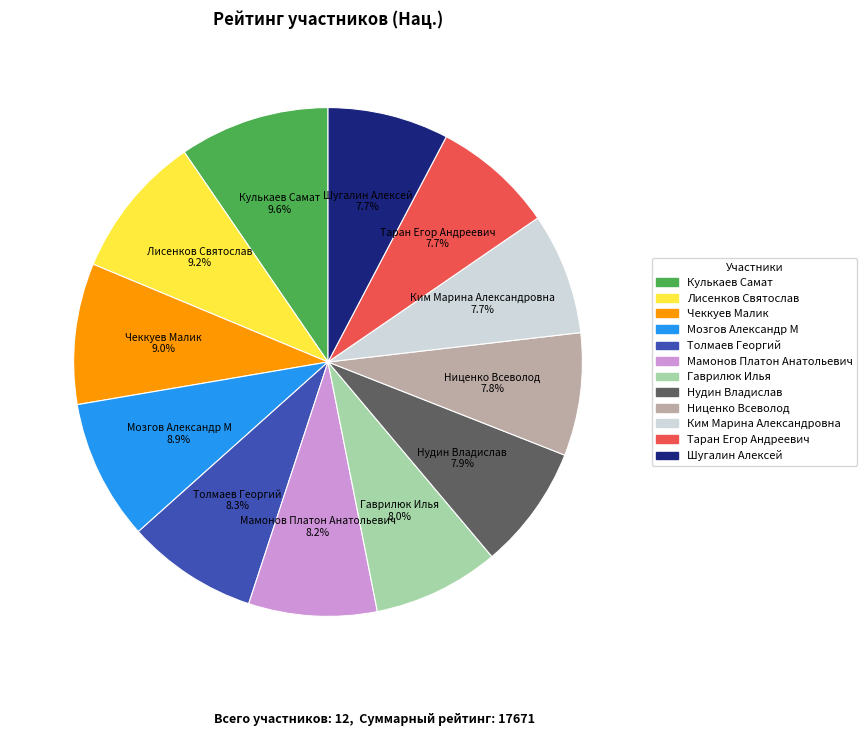

Which has a higher value, Чеккуев Малик or Гаврилюк Илья?

Чеккуев Малик